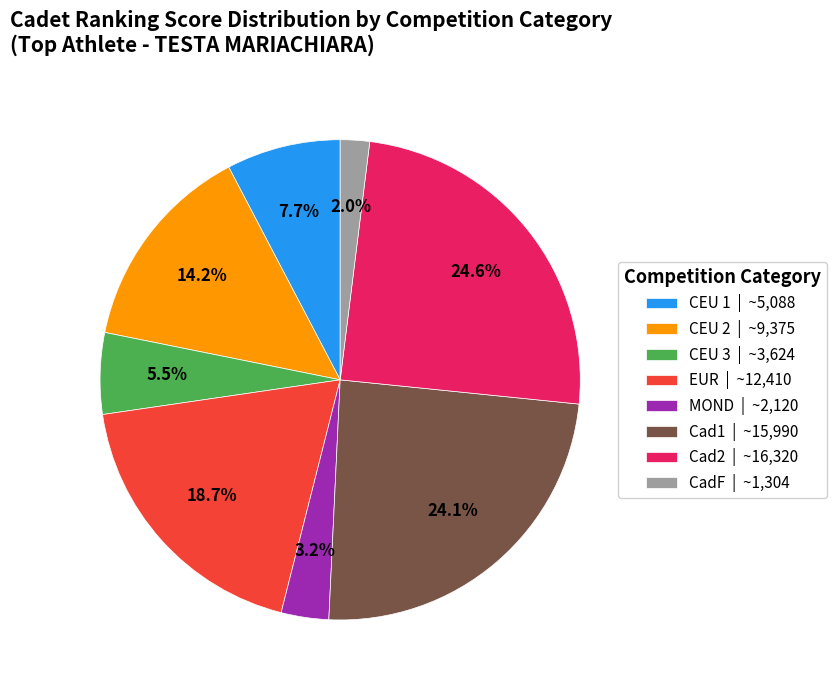

The MOND slice represents 3% of the pie. True or false?

True